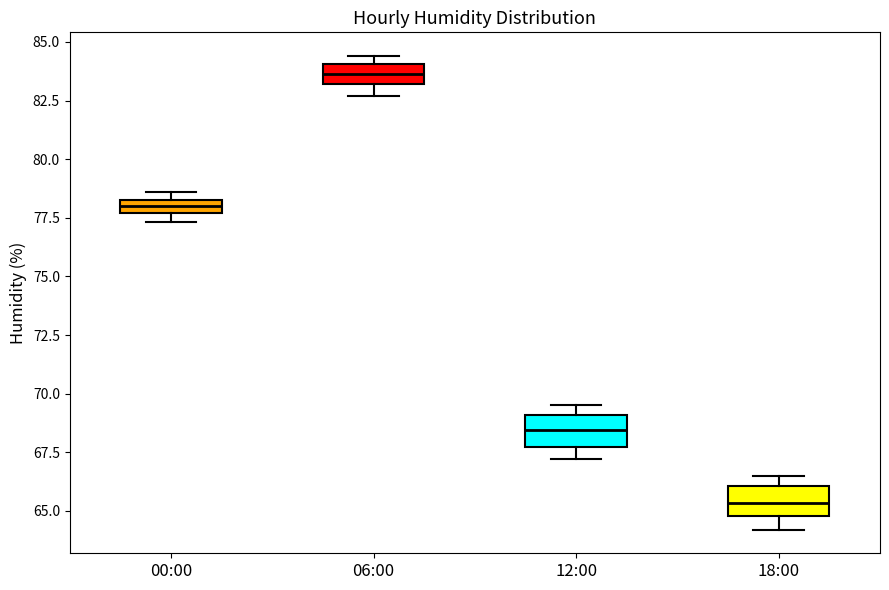

Which box's median line is the highest?

06:00